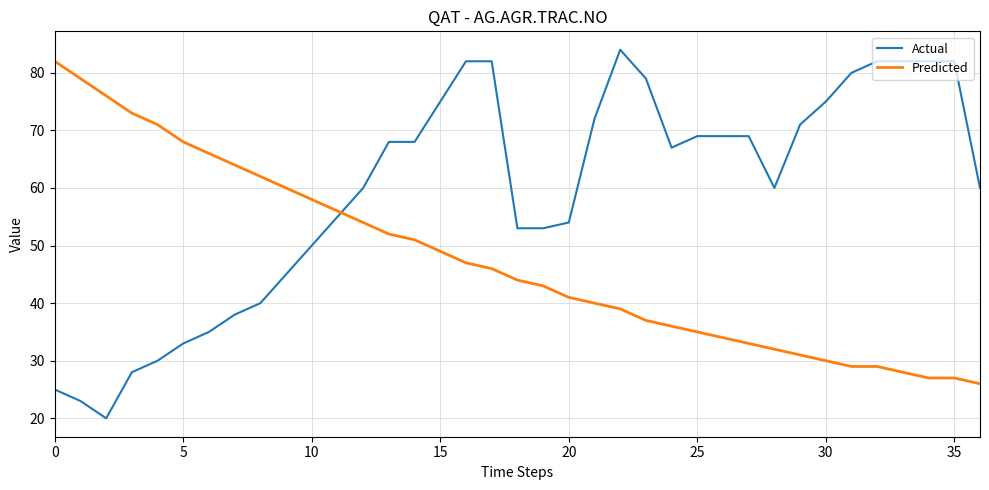

What is the maximum value shown in the chart?

84